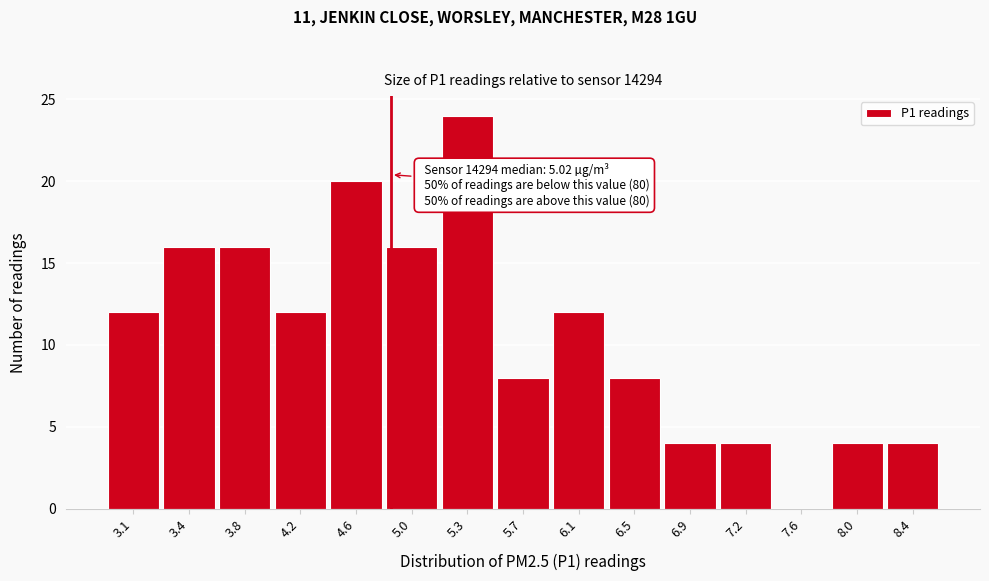

Reading right to left, extract all data points from this chart.

8.4=4	8.0=4	7.6=0	7.2=4	6.9=4	6.5=8	6.1=12	5.7=8	5.3=24	5.0=16	4.6=20	4.2=12	3.8=16	3.4=16	3.1=12